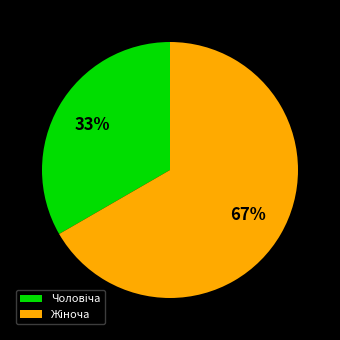

Is there any slice that represents more than half of the pie?

Yes